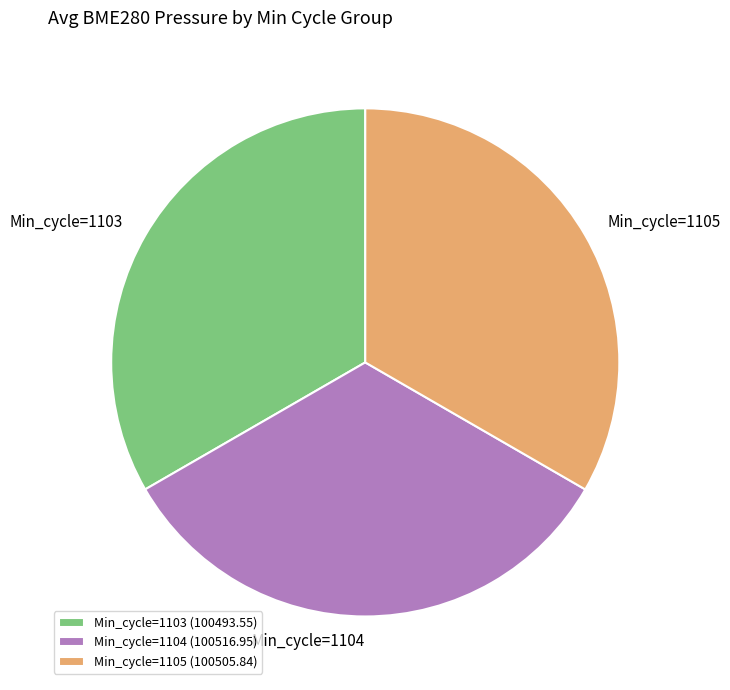

What is the ratio of the value at Min_cycle=1103 to the value at Min_cycle=1105?

1.0